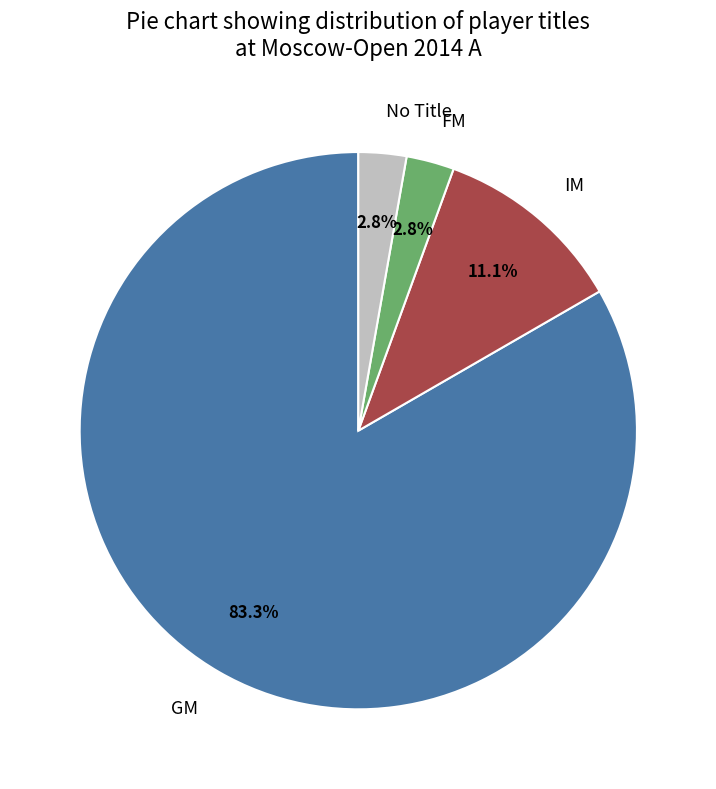

True or false: GM accounts for 70% of the total.

False